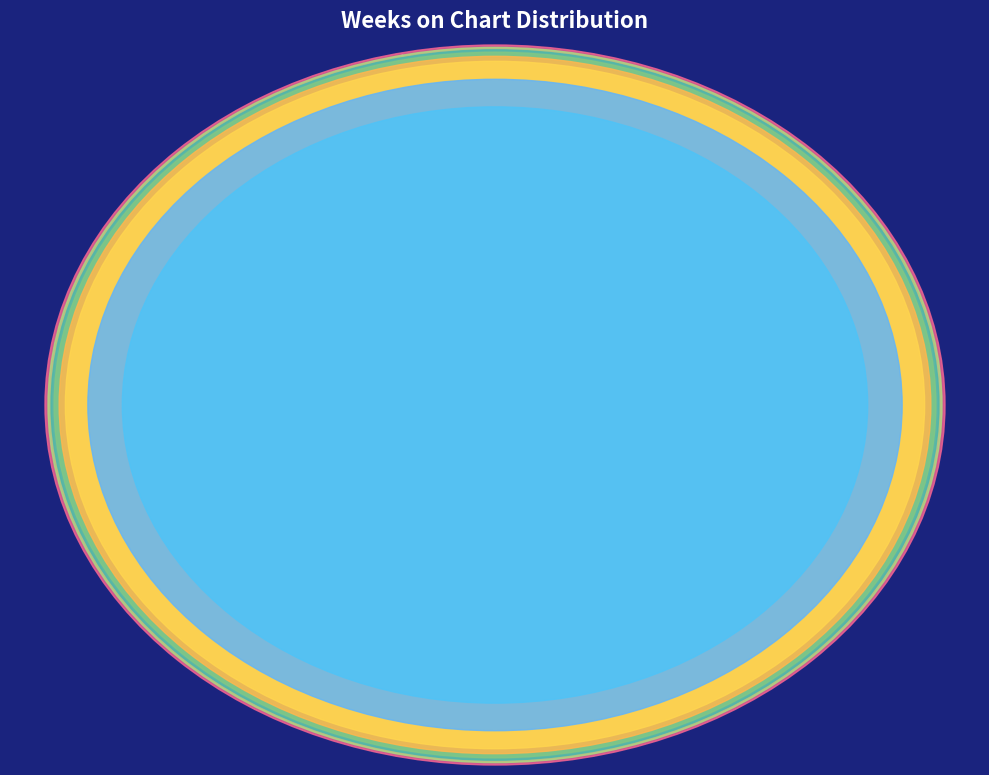

What portion of the pie excludes Kalukwu
Ikebe?

98.7%